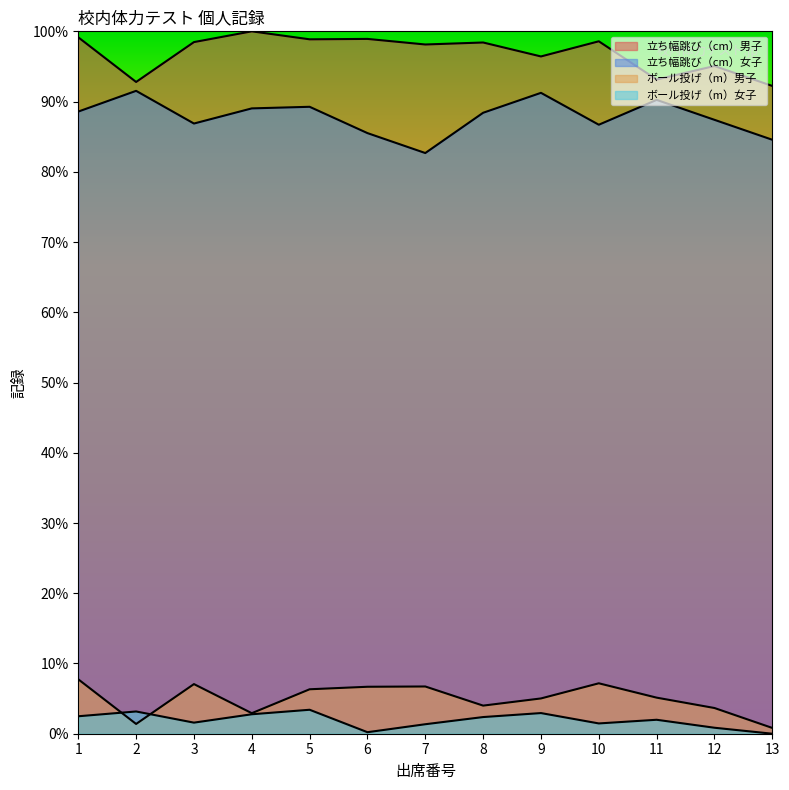

Rank the categories by 立ち幅跳び（cm）女子 value from lowest to highest.

7, 13, 6, 10, 3, 12, 8, 1, 4, 5, 11, 9, 2